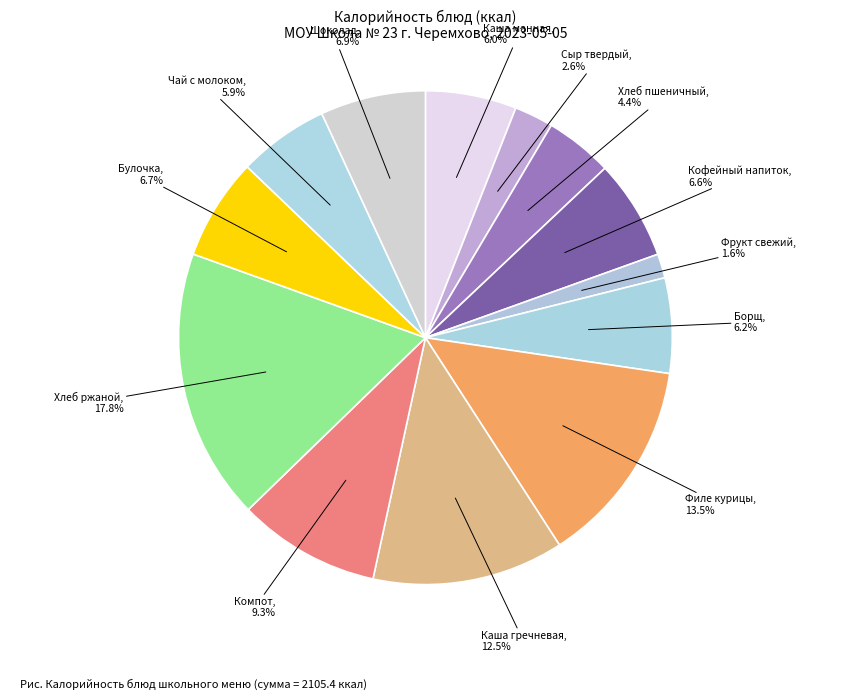

Approximately how many times larger is the value at Кофейный напиток compared to Булочка?

1.0